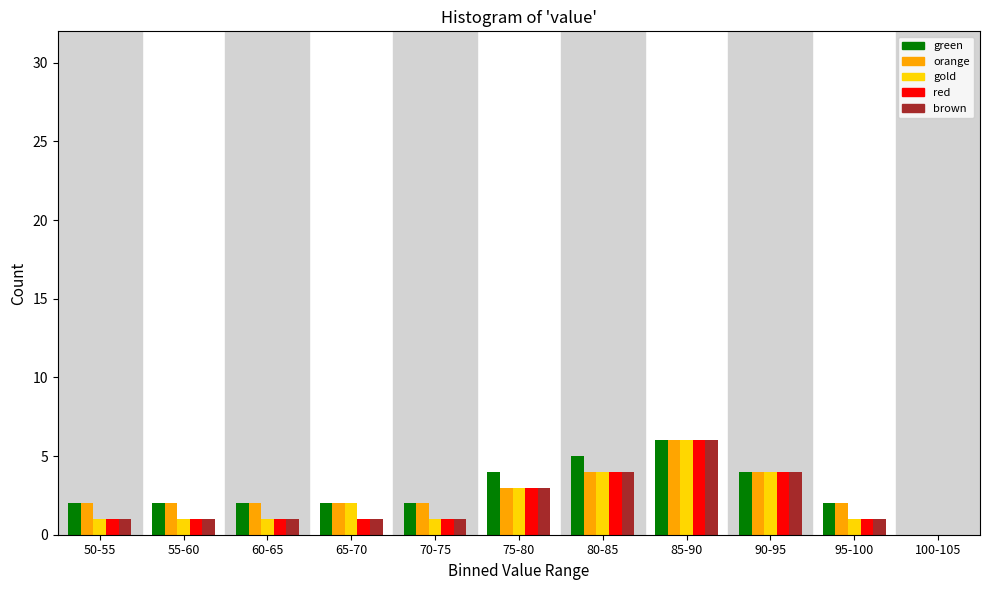

Is it true that brown equals 3 at 75-80?

True